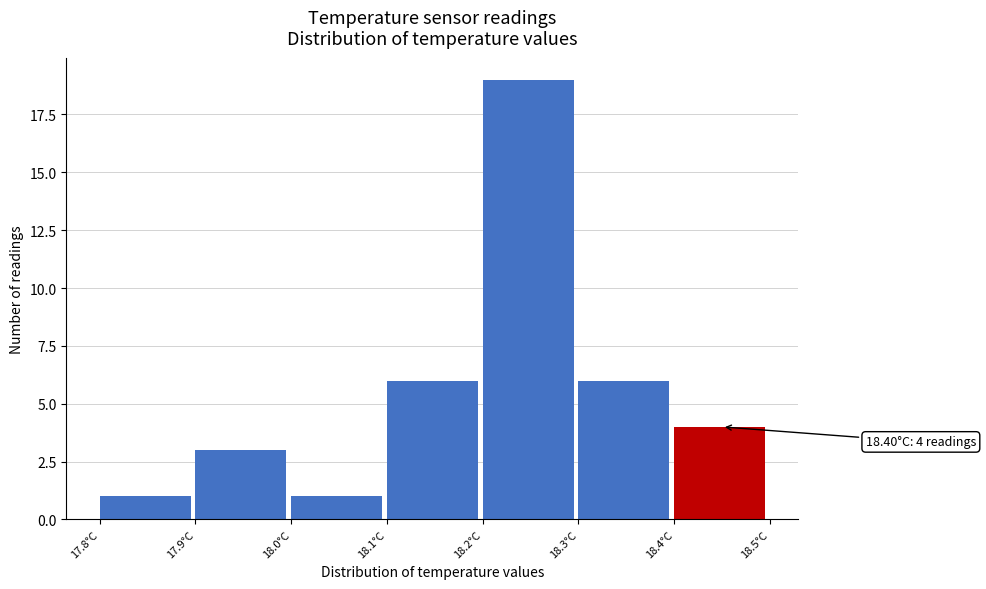

Reading left to right, what are all the values shown in this chart?

1	3	1	6	19	6	4